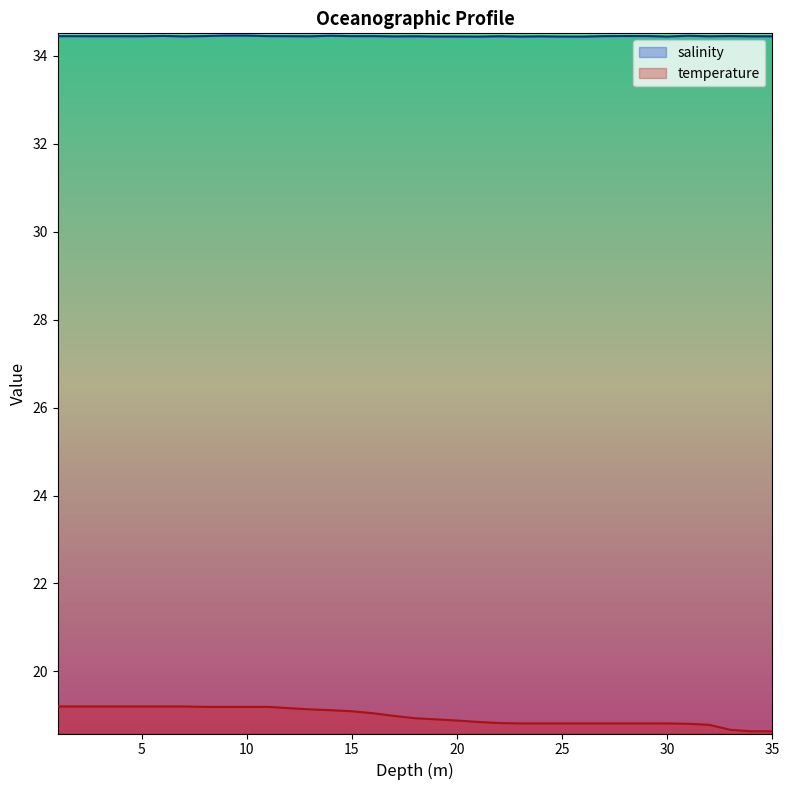

What are all the series names shown in the legend?

salinity, temperature